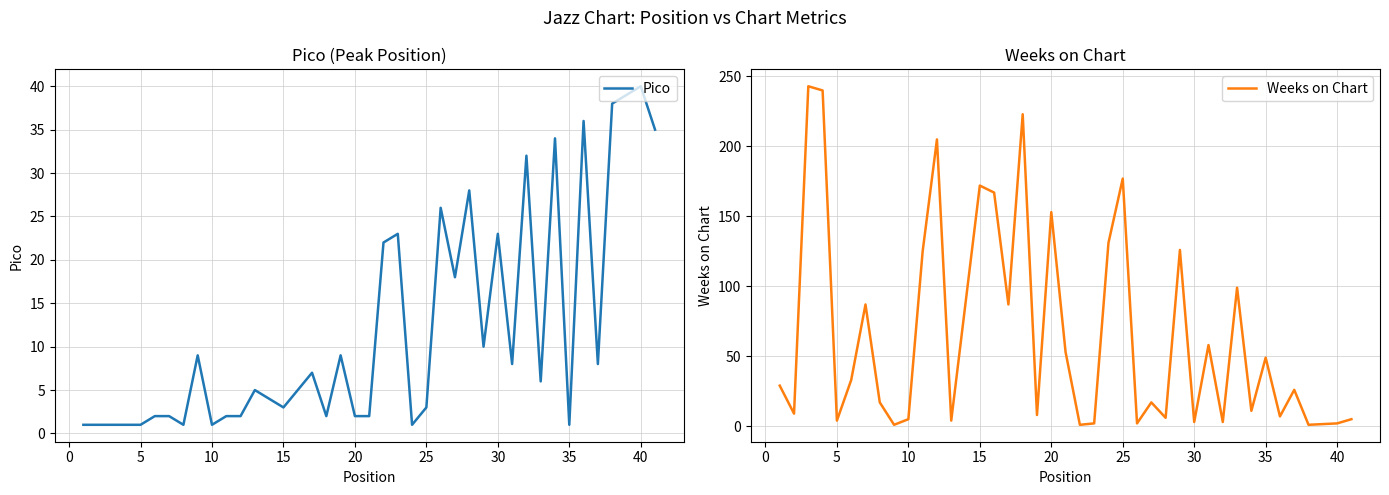

Which series ends up on top after the final intersection of Weeks on Chart and Pico?

Pico